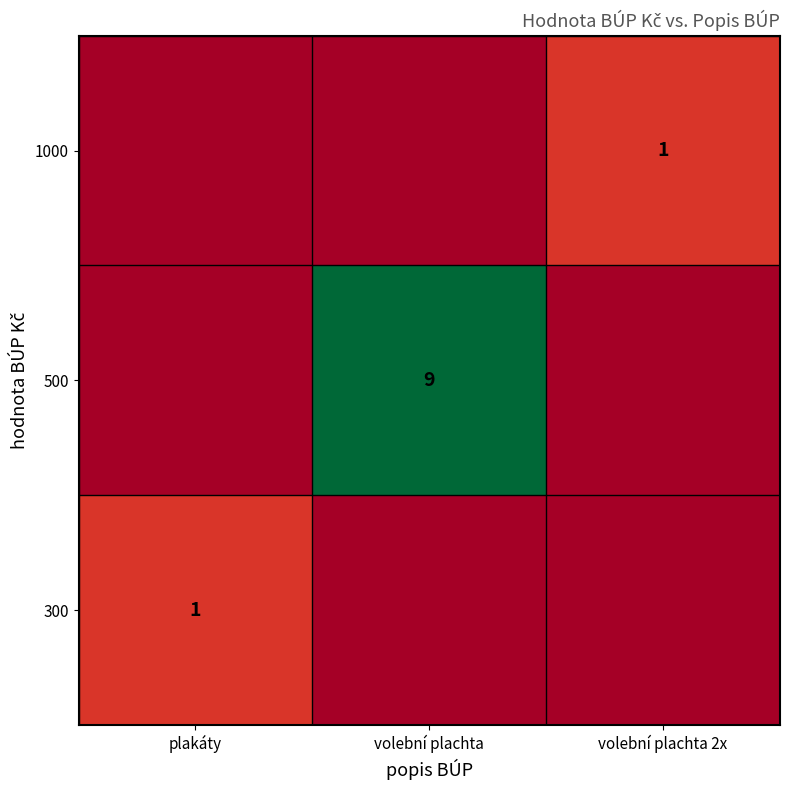

Count the number of data series in this chart.

3